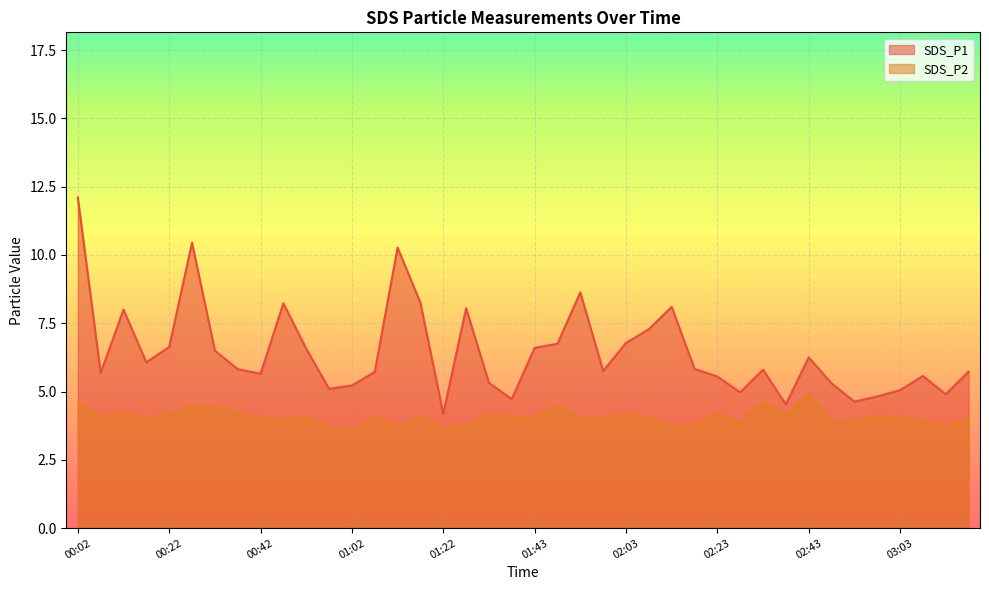

What are all the series names shown in the legend?

SDS_P1, SDS_P2